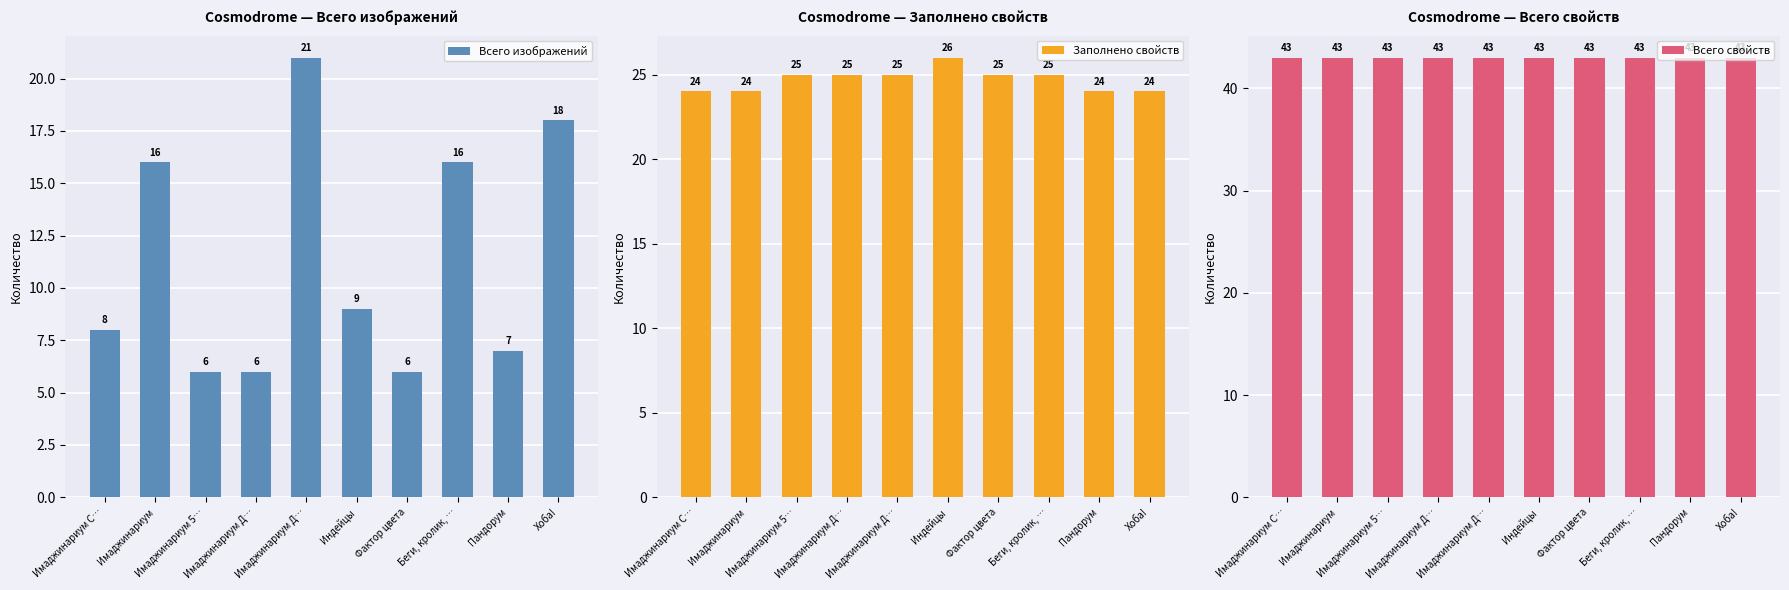

Reading left to right, what are all the values shown in this chart?

Всего изображений: 8	16	6	6	21	9	6	16	7	18
Заполнено свойств: 24	24	25	25	25	26	25	25	24	24
Всего свойств: 43	43	43	43	43	43	43	43	43	43